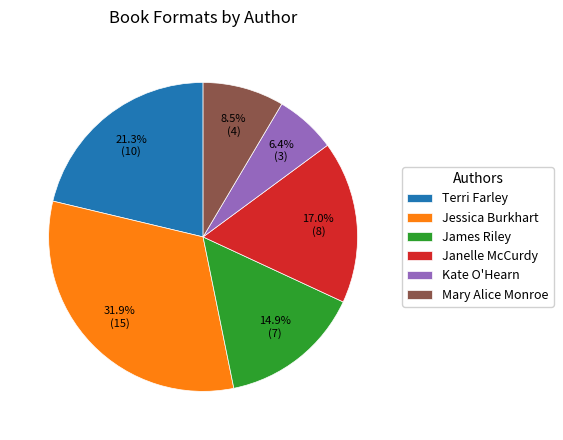

True or false: Jessica Burkhart accounts for 1% of the total.

False